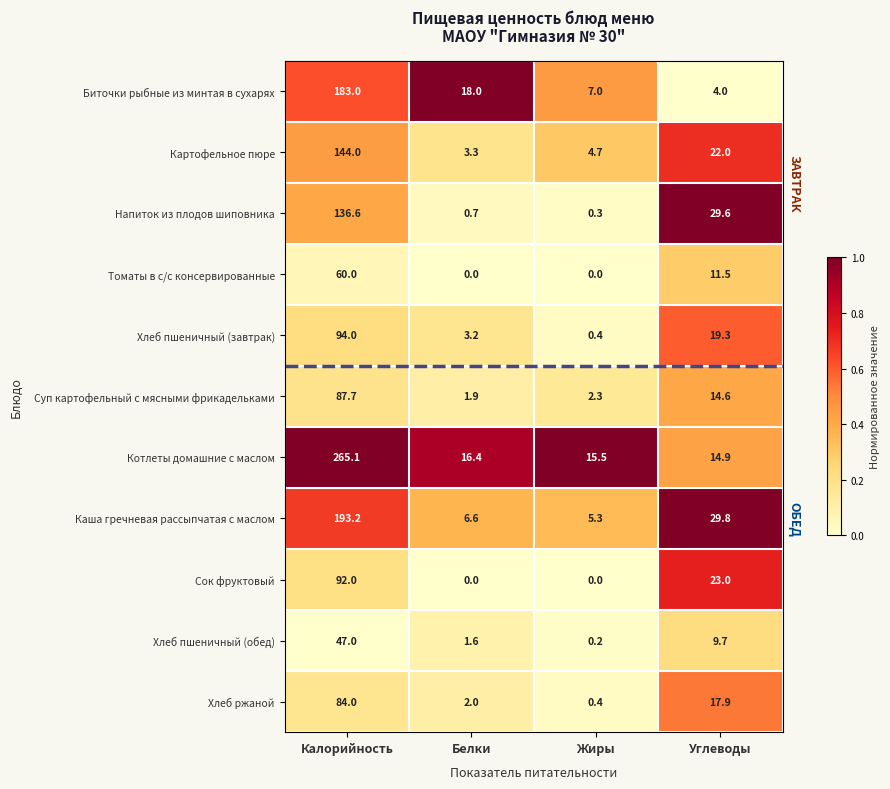

At which label is Картофельное пюре closest to 73?

Углеводы